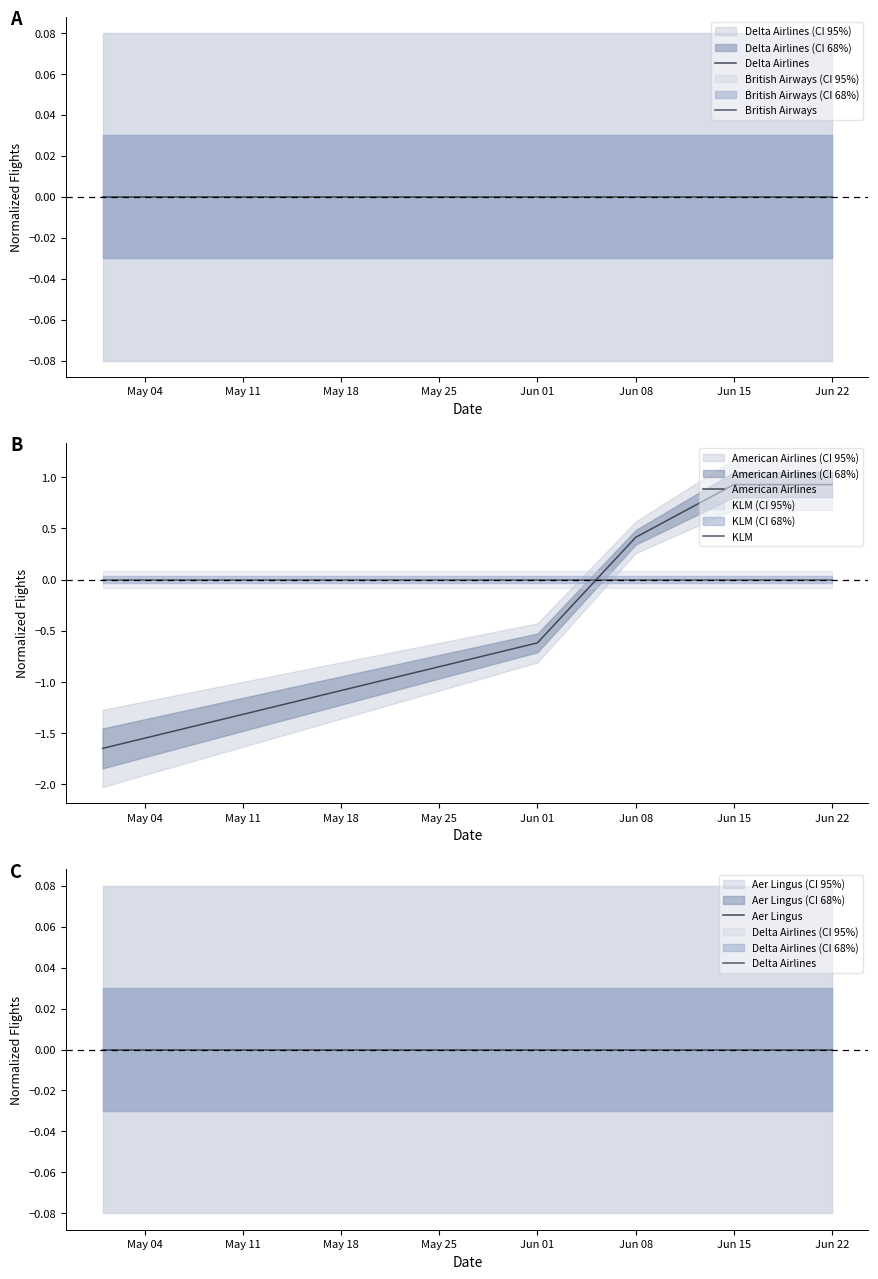

How many negative values does the American Airlines series have?

2